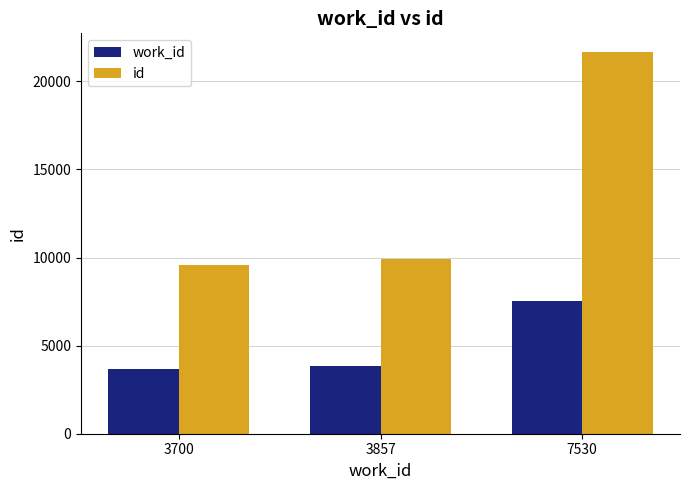

What is the maximum value shown in the chart?

21640